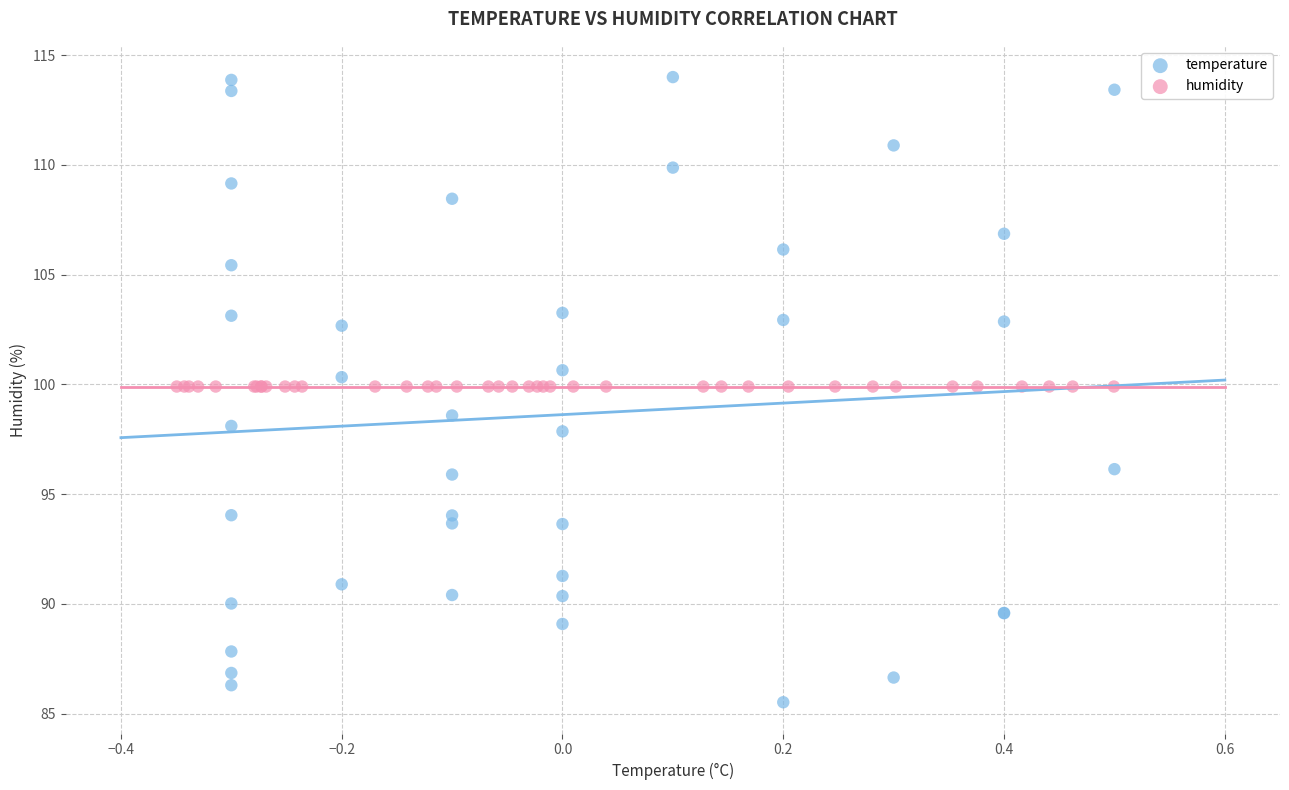

Which series reaches the maximum Y coordinate?

temperature